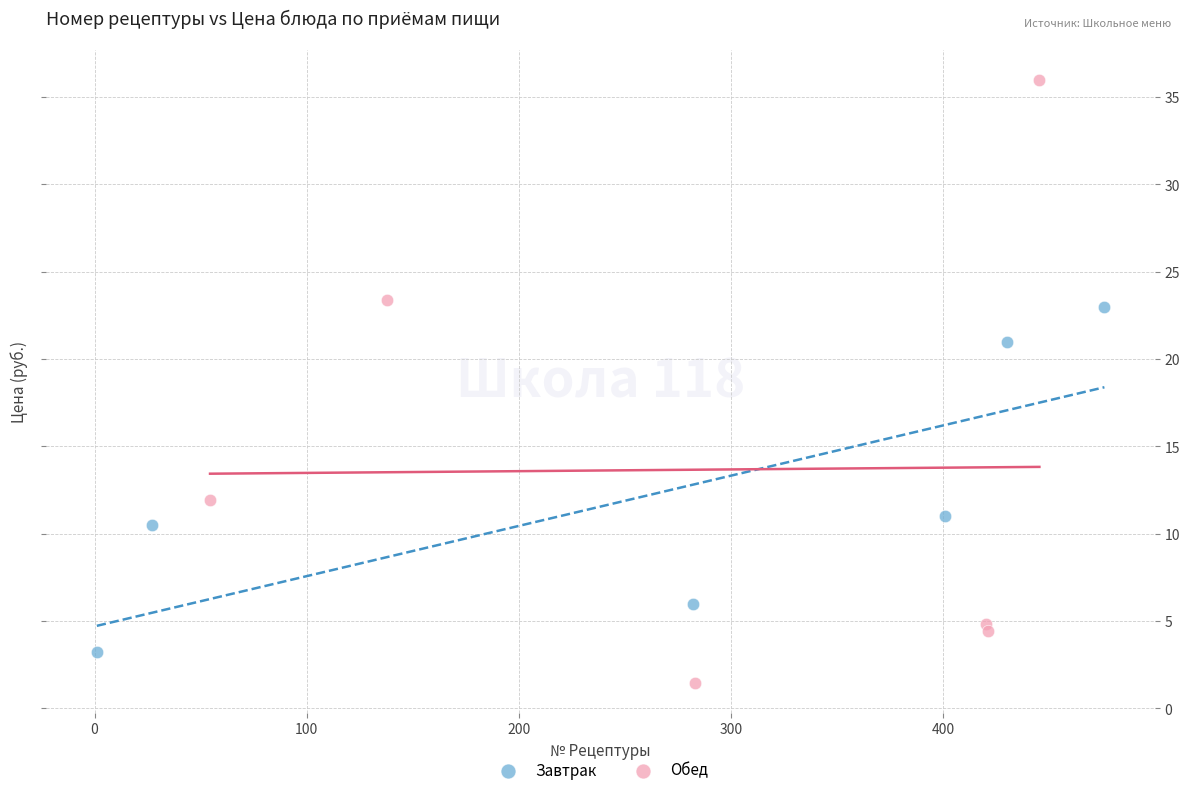

What are all the series names shown in the legend?

Завтрак, Обед